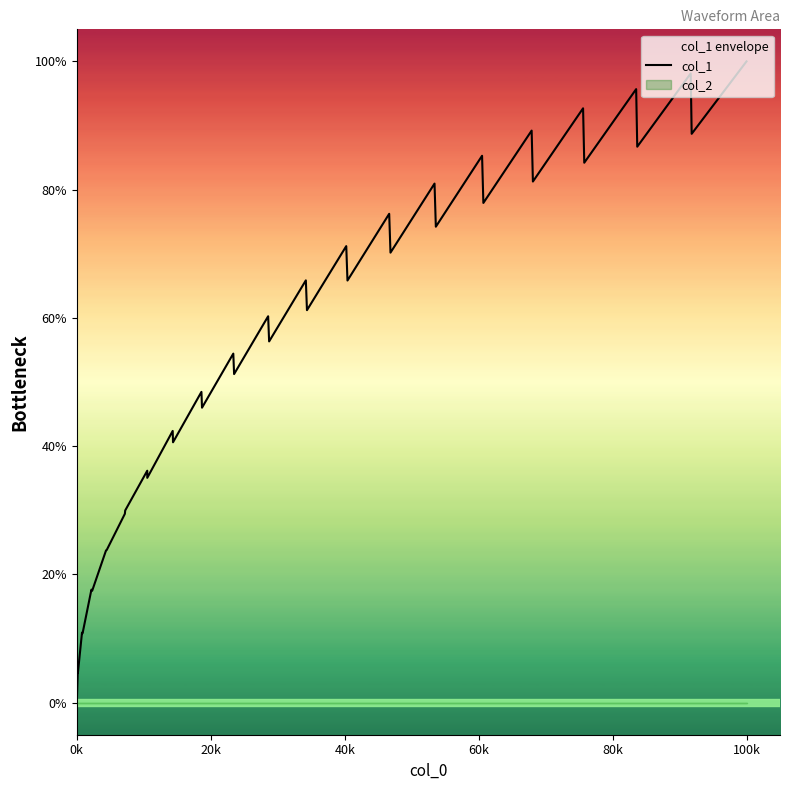

True or false: the data has more than 0 interior local peaks.

True